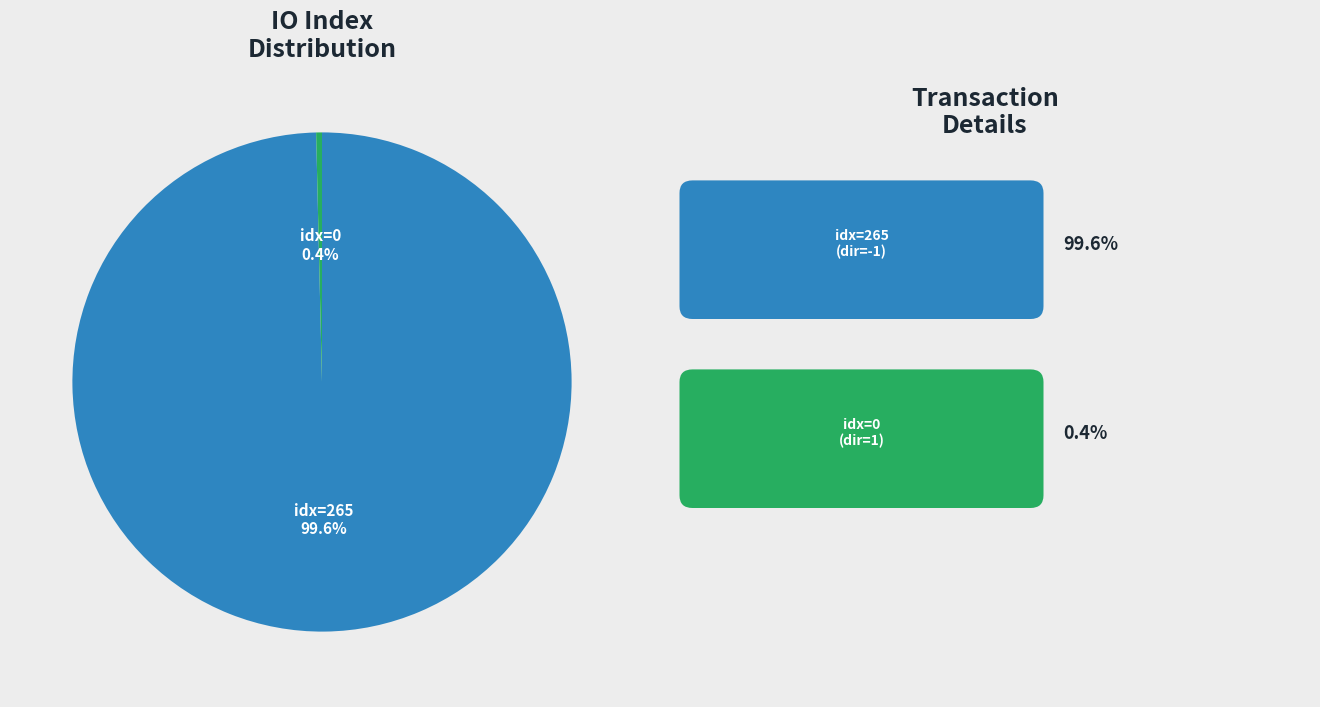

How many segments does this pie chart have?

2